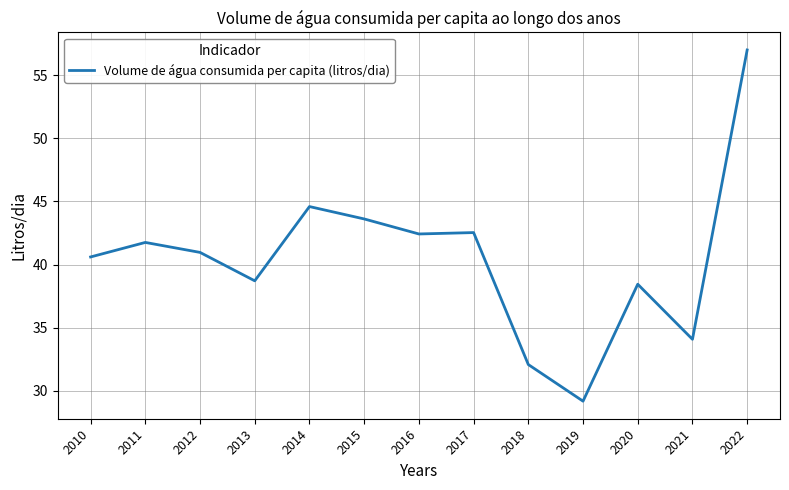

What is the ratio of the value at 2014 to the value at 2020?

1.2